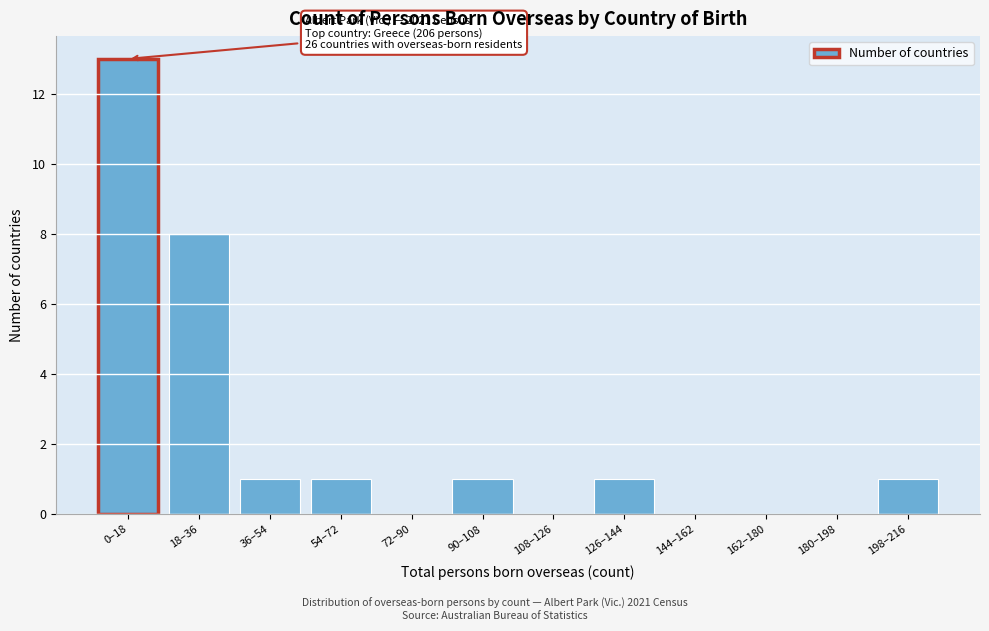

Reading left to right, list all the values displayed in this chart.

0–18=13	18–36=8	36–54=1	54–72=1	72–90=0	90–108=1	108–126=0	126–144=1	144–162=0	162–180=0	180–198=0	198–216=1